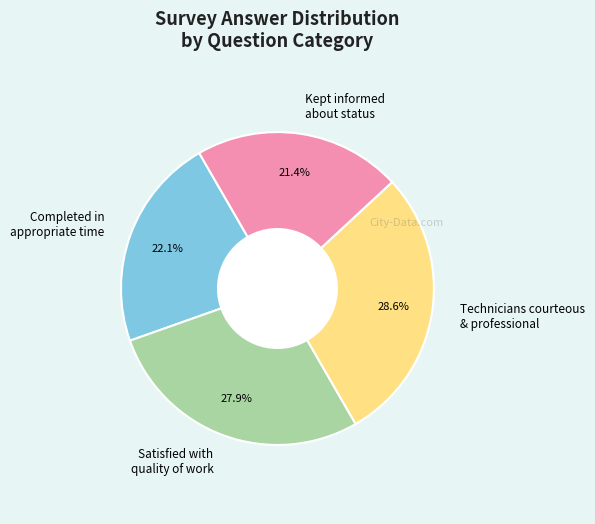

Which slice is the largest?

Technicians courteous & professional